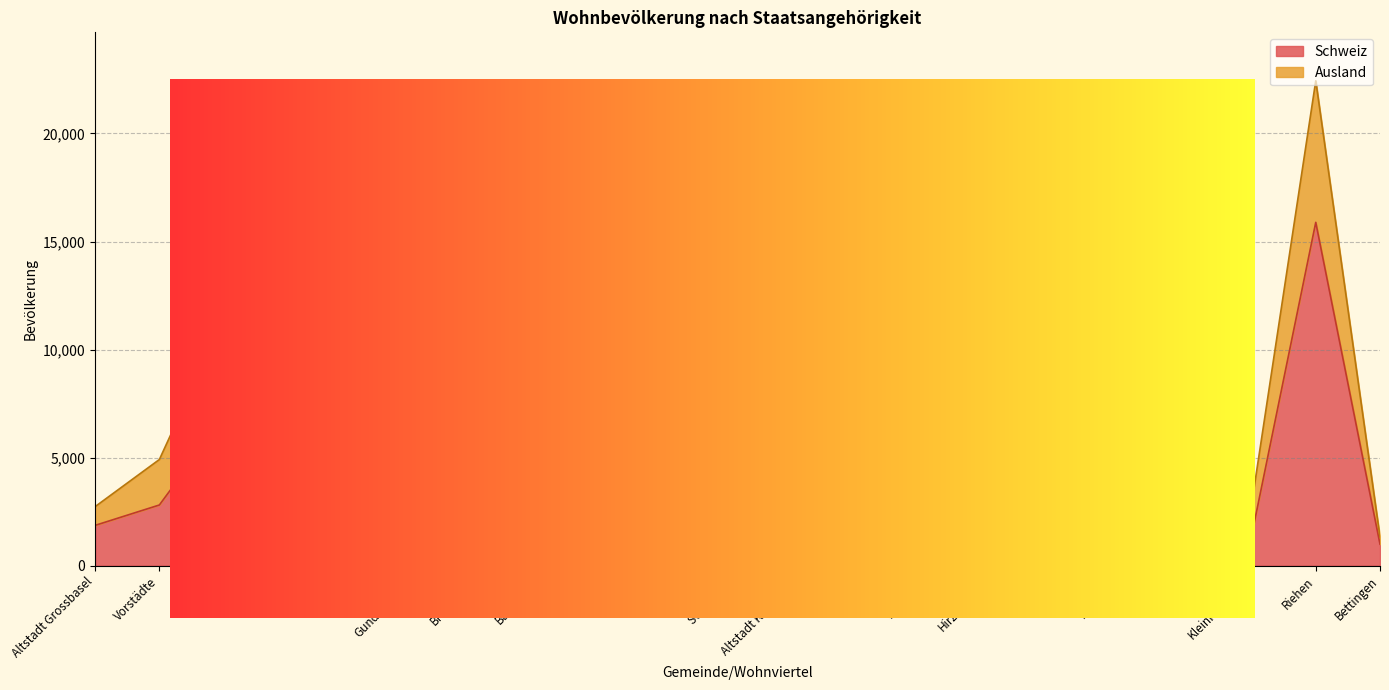

Rank the categories by value from lowest to highest.

Bettingen, Kleinhüningen, Altstadt Kleinbasel, Altstadt Grossbasel, Clara, Vorstädte, Klybeck, Rosental, Wettstein, Gotthelf, Breite, Am Ring, Hirzbrunnen, Bruderholz, Matthäus, St. Alban, Bachletten, Iselin, Gundeldingen, St. Johann, Riehen